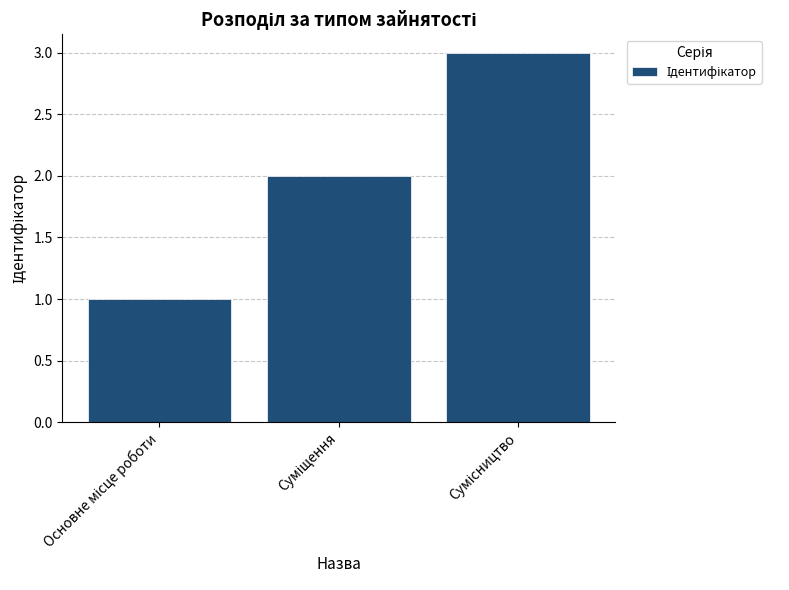

Are the bars grouped side by side (vs. stacked)?

No